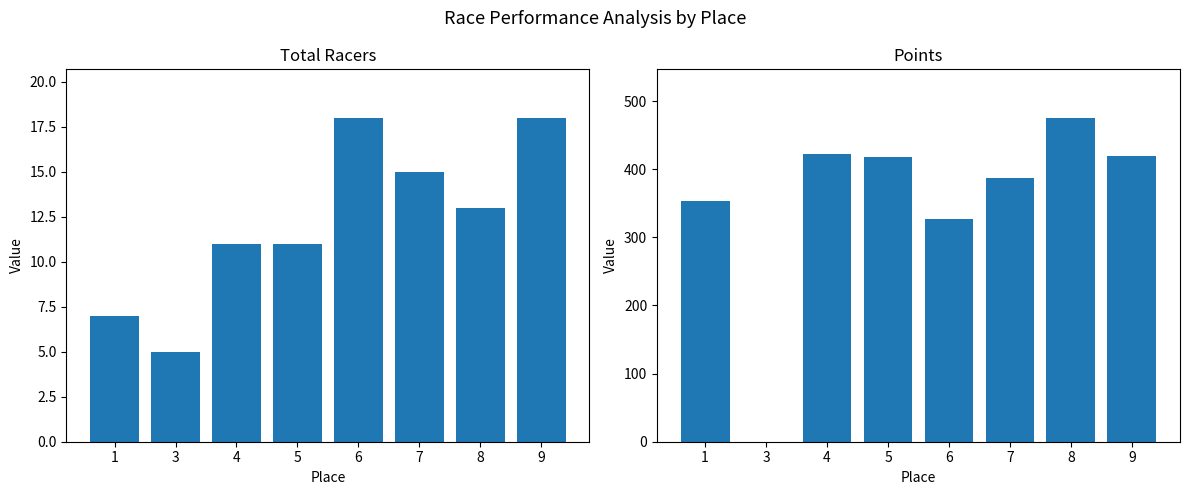

Rank the series by their maximum value, from lowest to highest.

Total Racers, Points